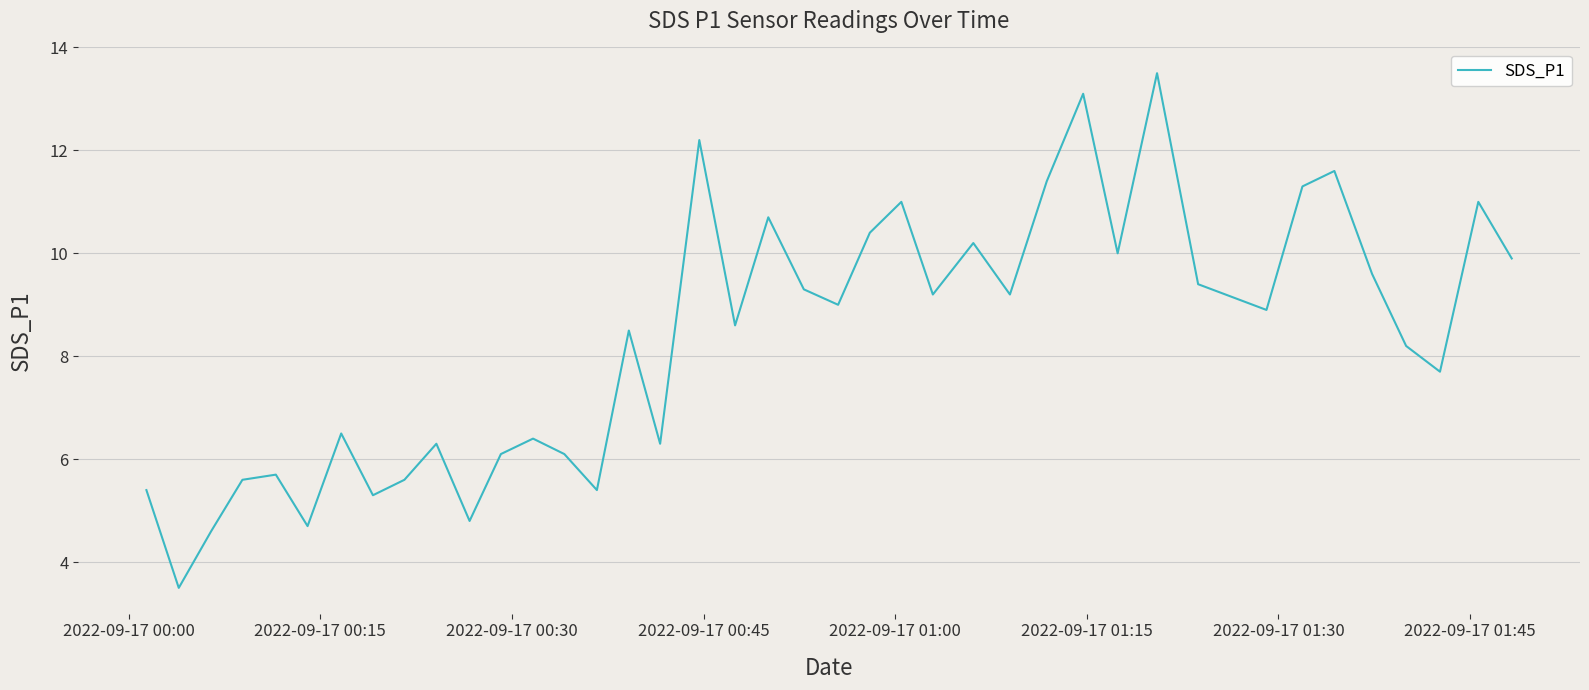

What is the smallest value displayed?

3.5